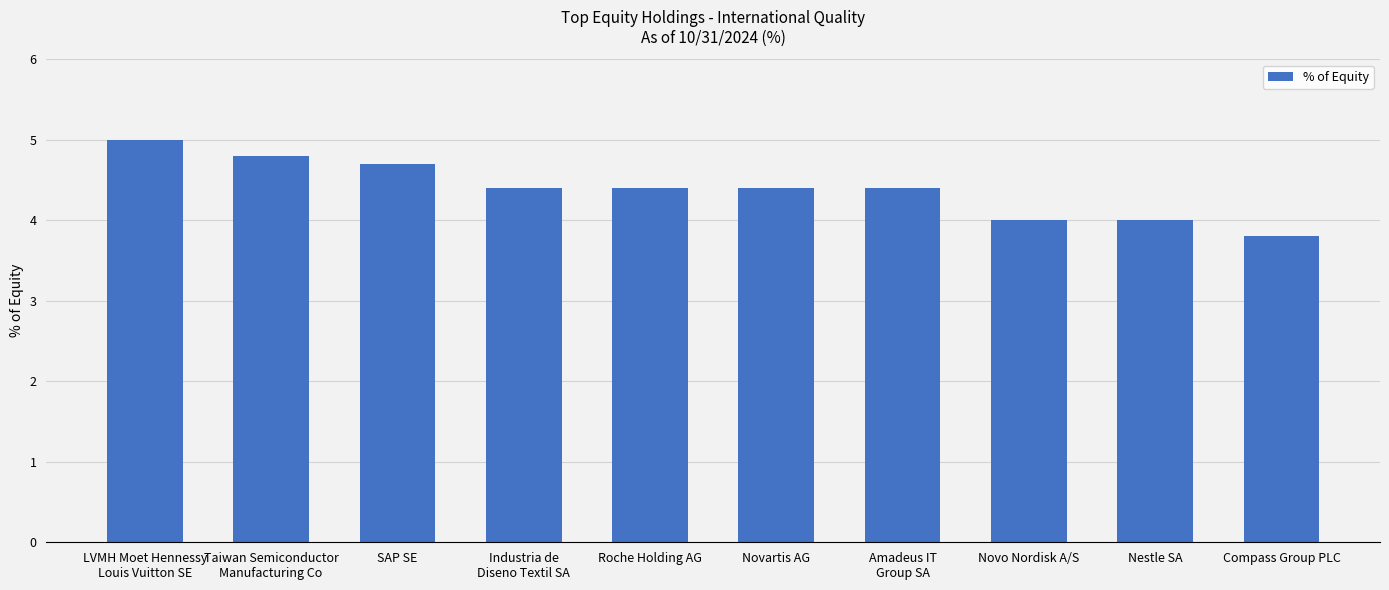

How many values are between 4 and 5?

9